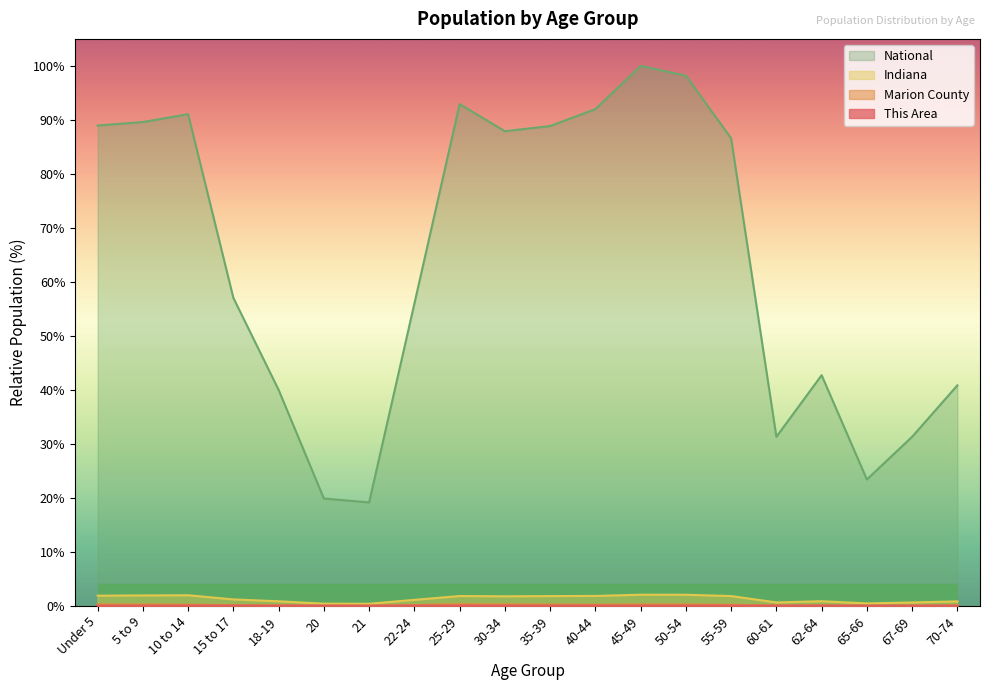

Where is the first local minimum for Indiana?

21